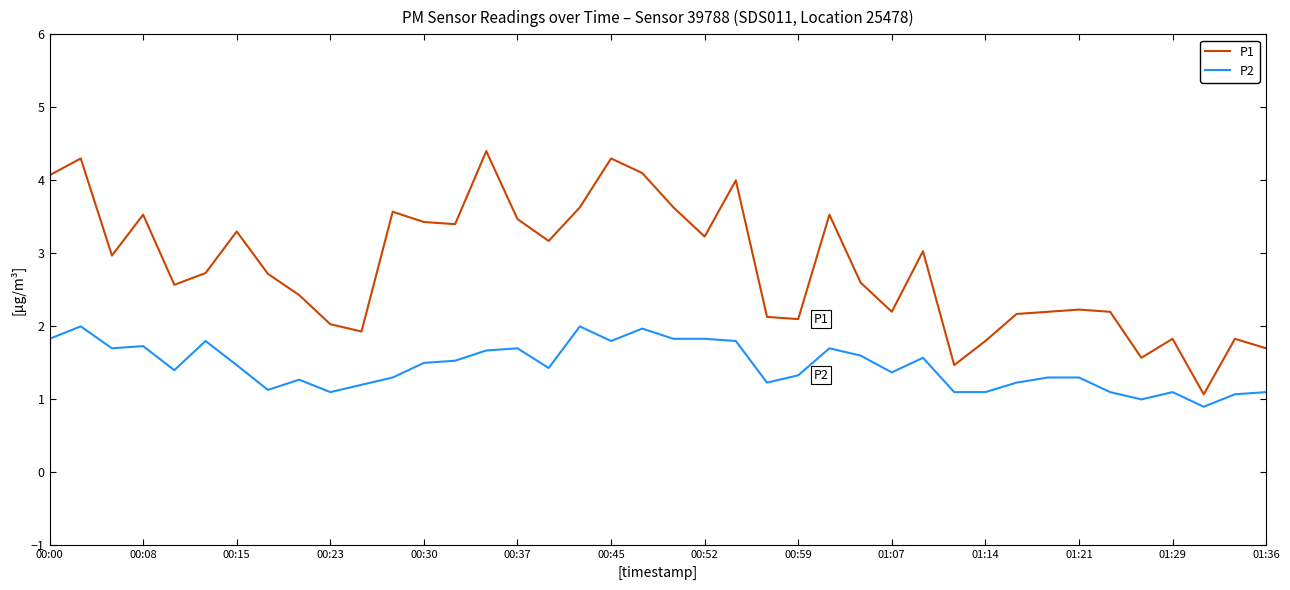

What is the maximum value shown in the chart?

4.4